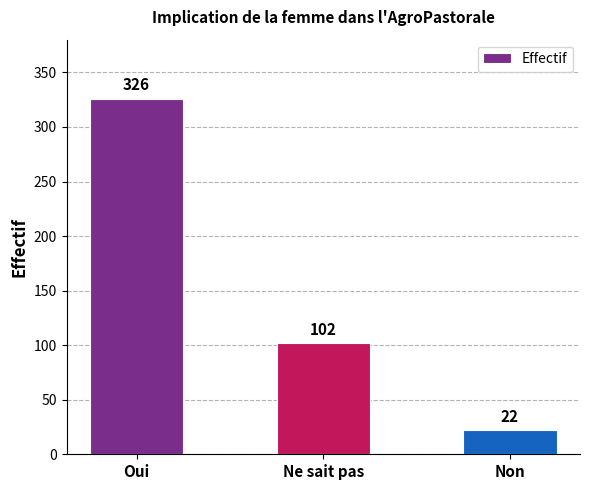

How many distinct data groups are displayed?

1